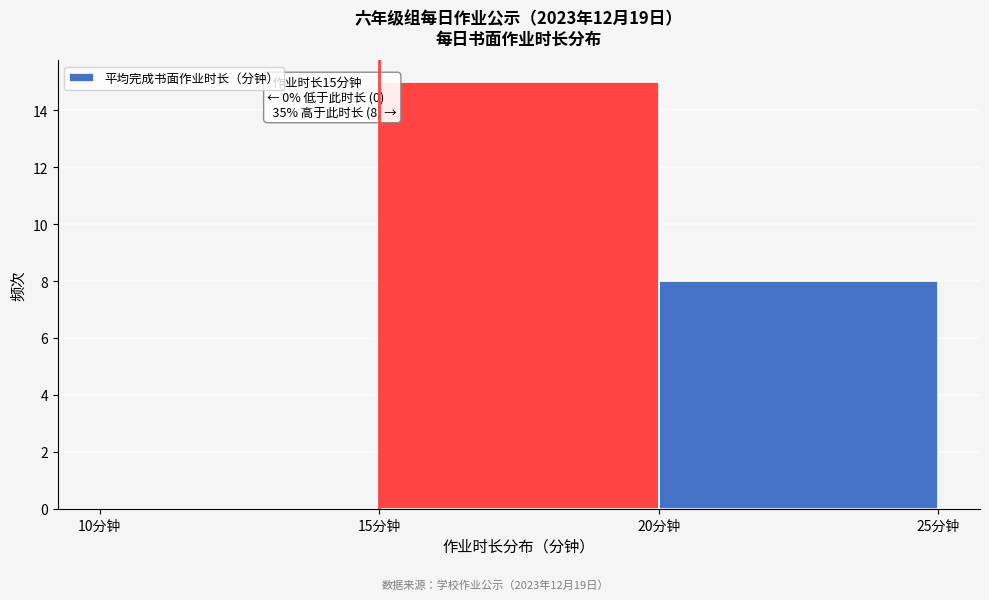

Over which range of the x-axis is the bar tallest?

15 to 20